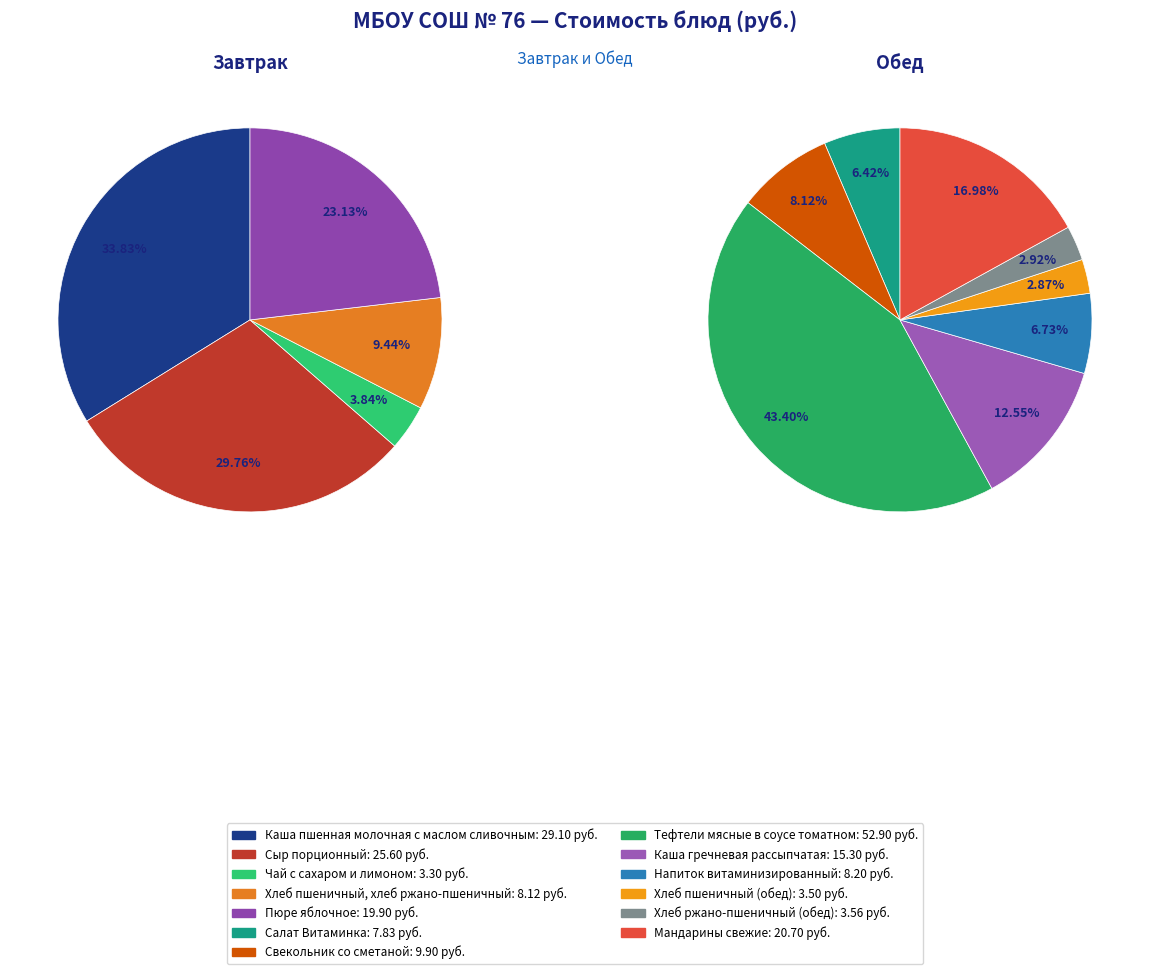

Which slice is the smallest?

Чай с сахаром и лимоном